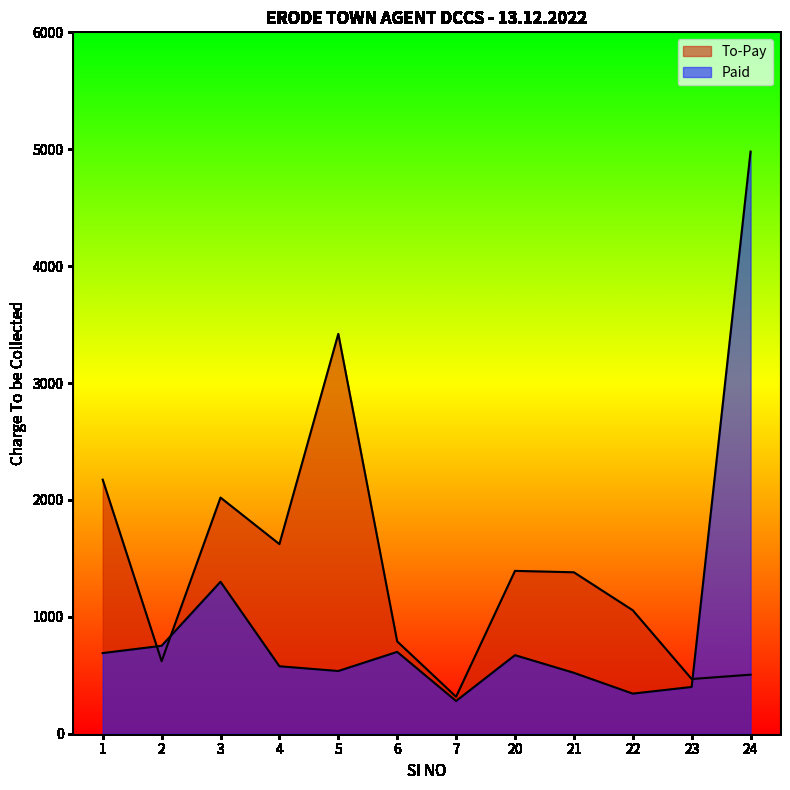

What is the value of the To-Pay point at the 5th from the left?

3420.5